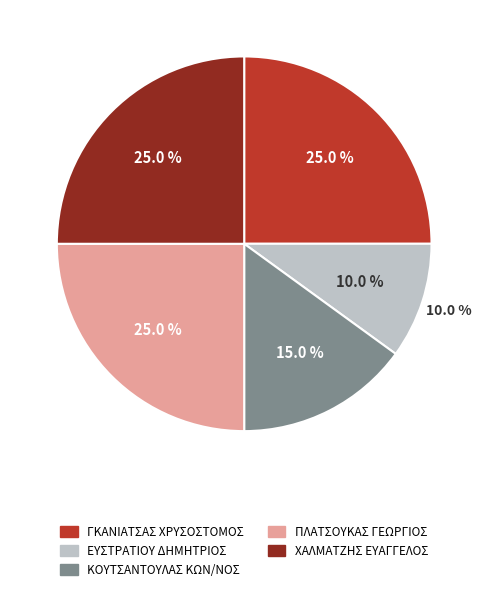

Count the number of slices in the pie.

5